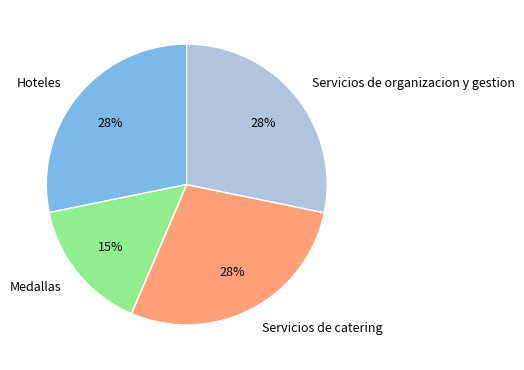

Do Hoteles and Servicios de catering together represent more than half of the pie?

Yes